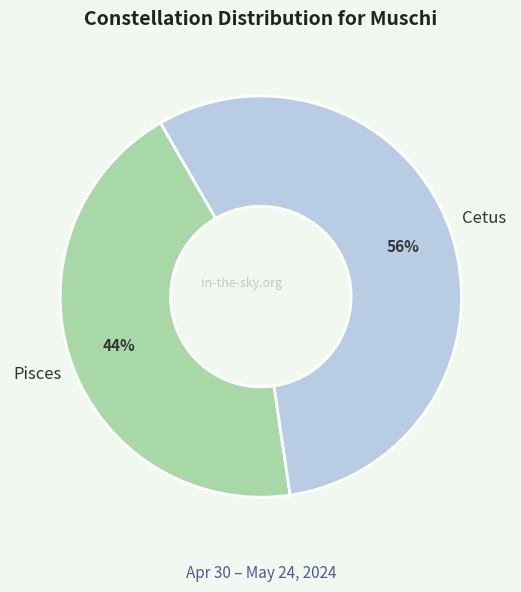

Which slice is the largest?

Cetus